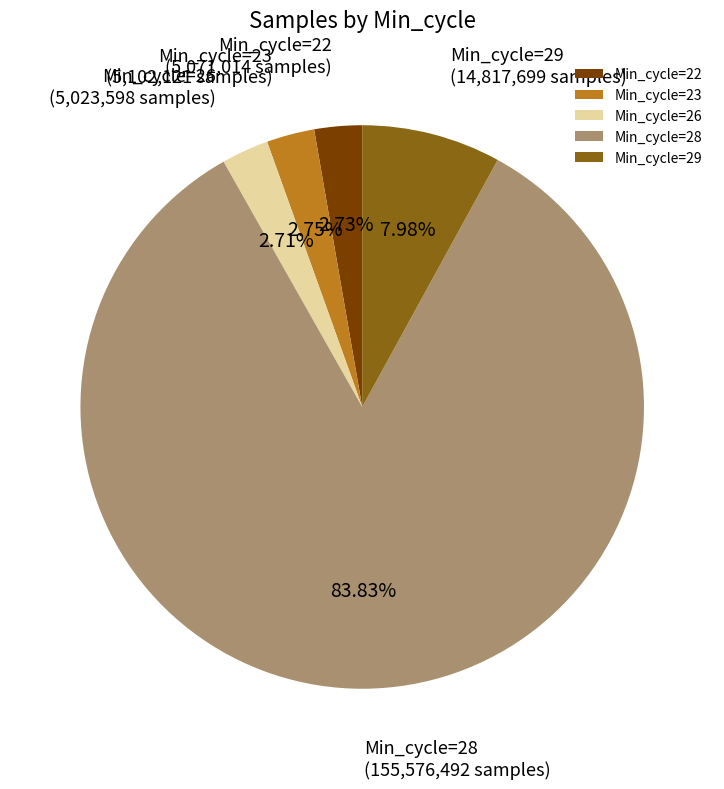

Which slice represents more than half of the pie?

Min_cycle=28